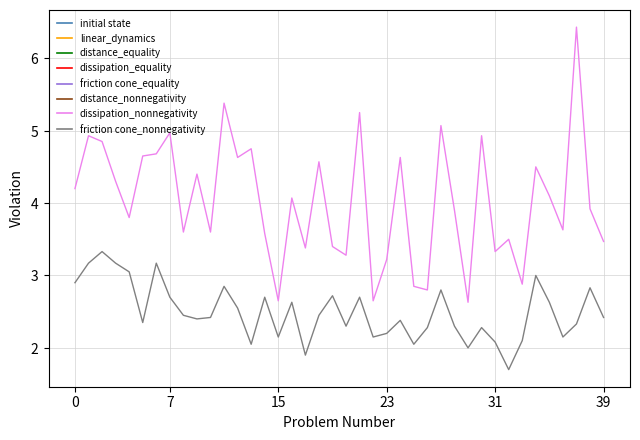

The P2 series shows 4.1 at 23. True or false?

False